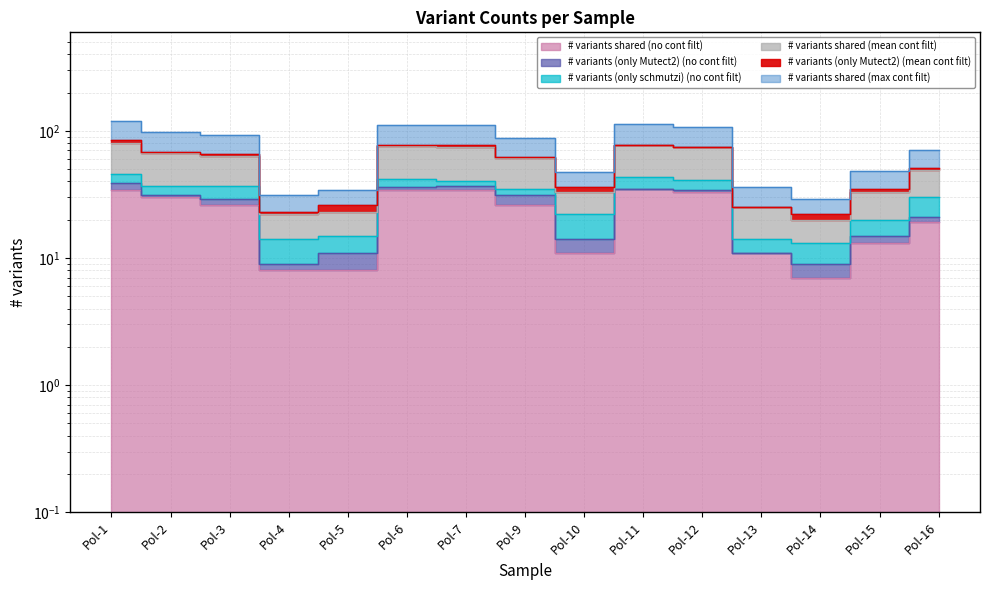

What value does the # variants shared (max cont filt) series have at Pol-10, to the nearest 10?

30